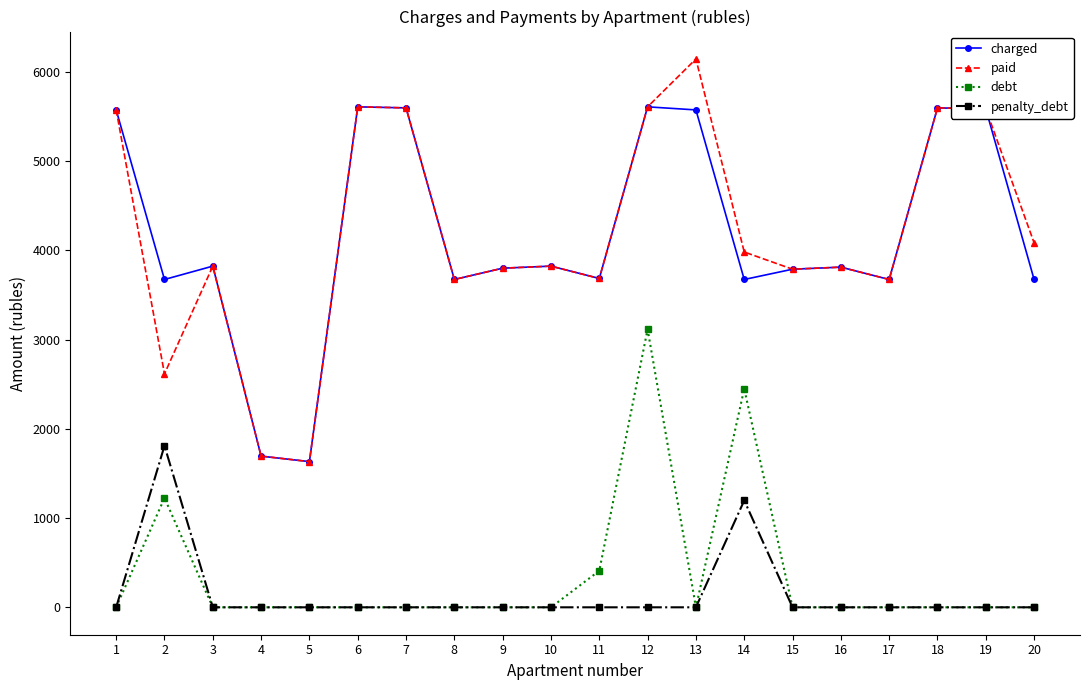

At which label is debt closest to 1558?

2